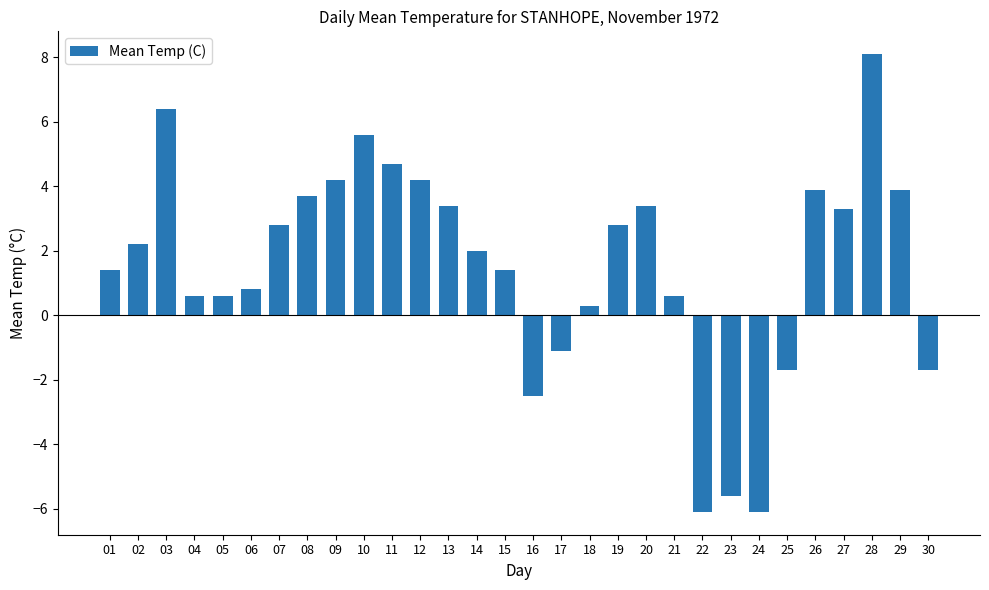

What is the average value?

1.5